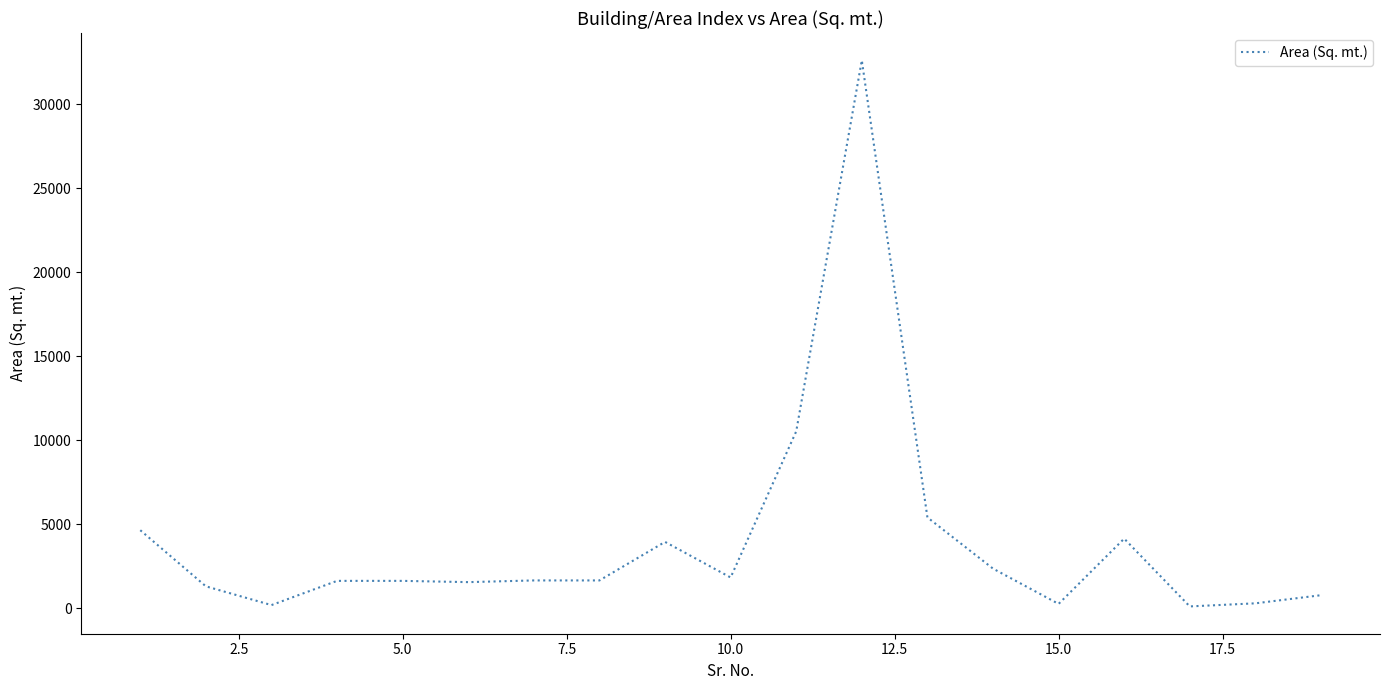

What is the difference between the maximum and minimum values?

32535